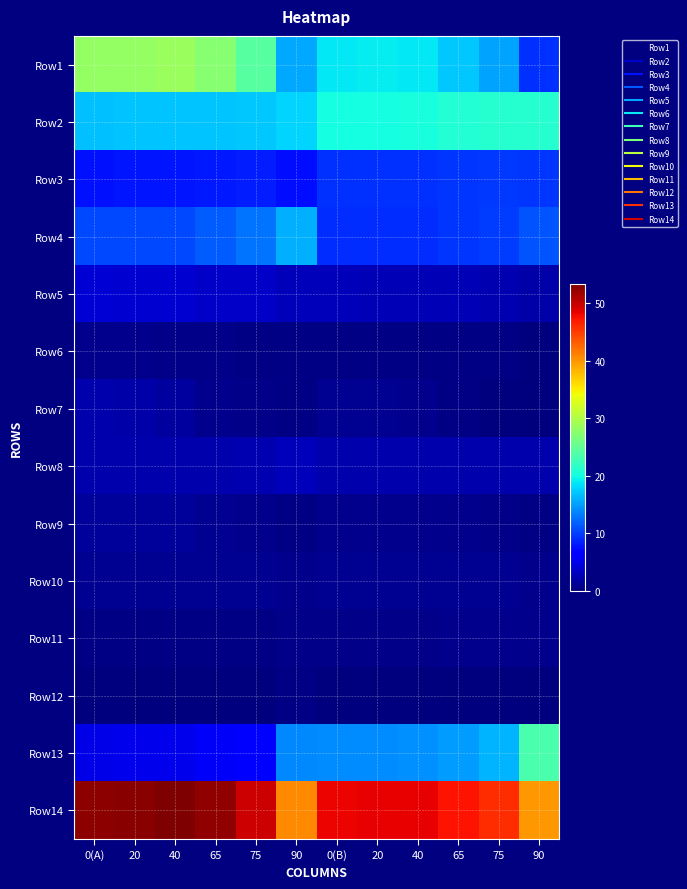

Rank the series by their maximum value, from highest to lowest.

Row14, Row1, Row13, Row2, Row4, Row3, Row5, Row8, Row7, Row9, Row10, Row11, Row6, Row12